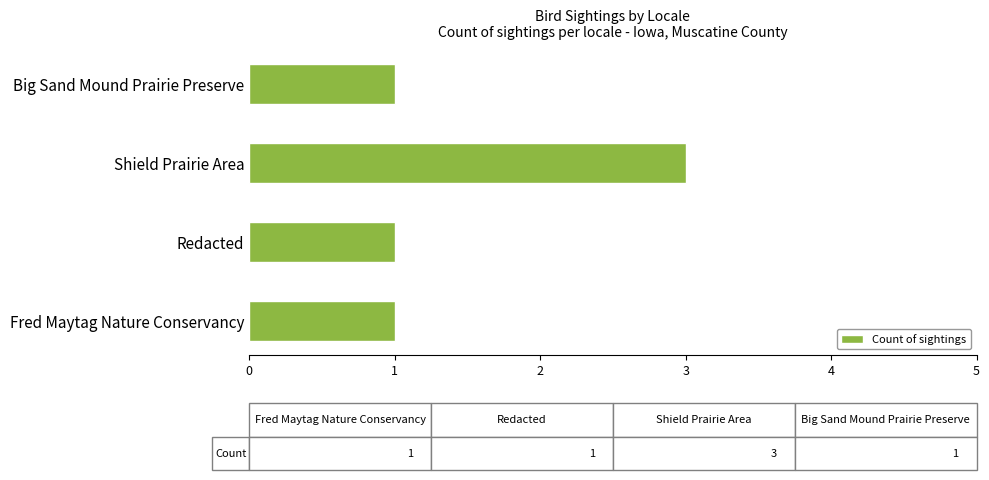

What is the ratio of the value at Redacted to the value at Fred Maytag Nature Conservancy?

1.0